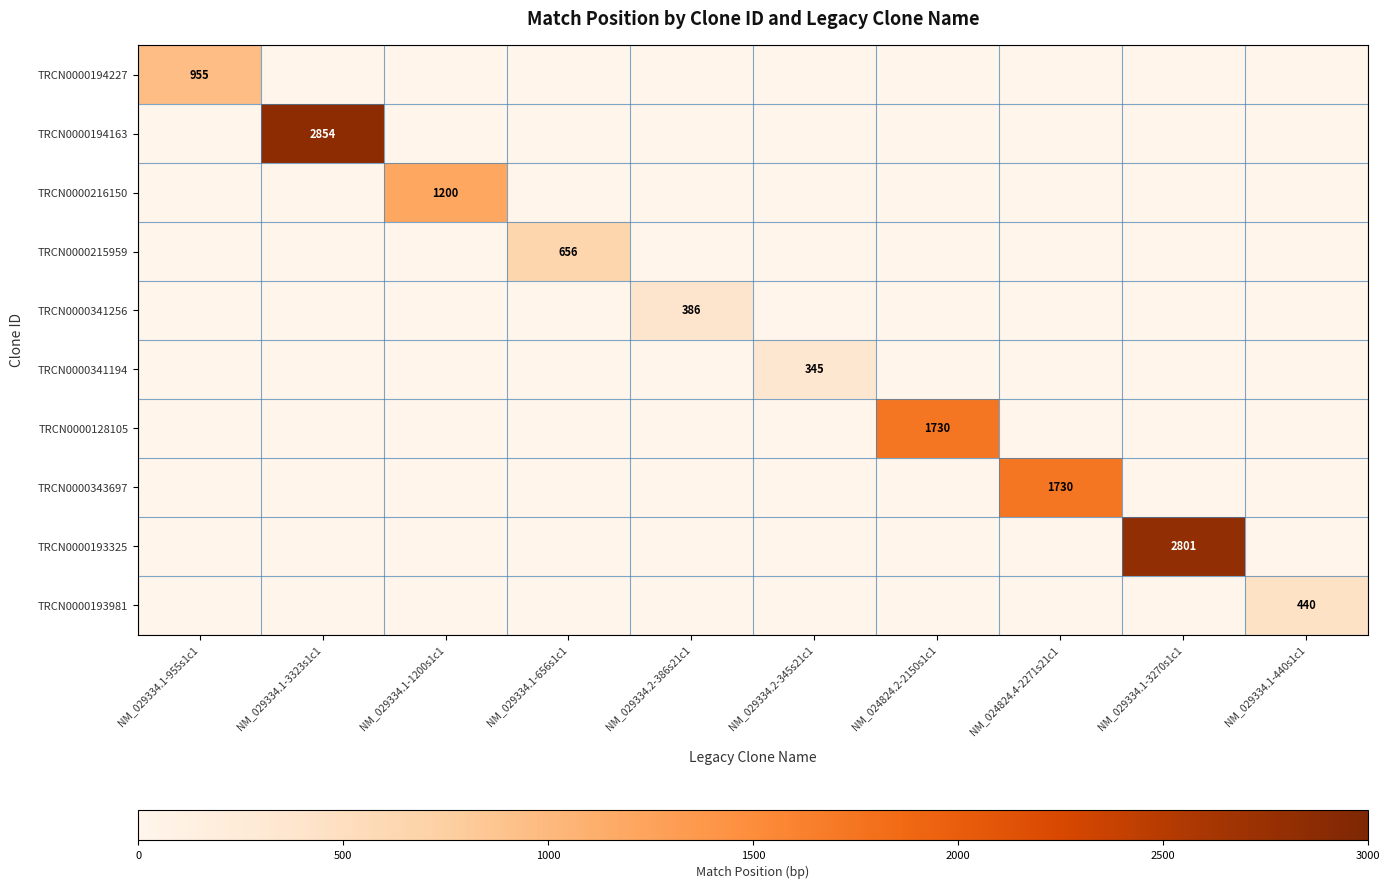

Which label corresponds to the largest value in the chart?

NM_029334.1-3323s1c1